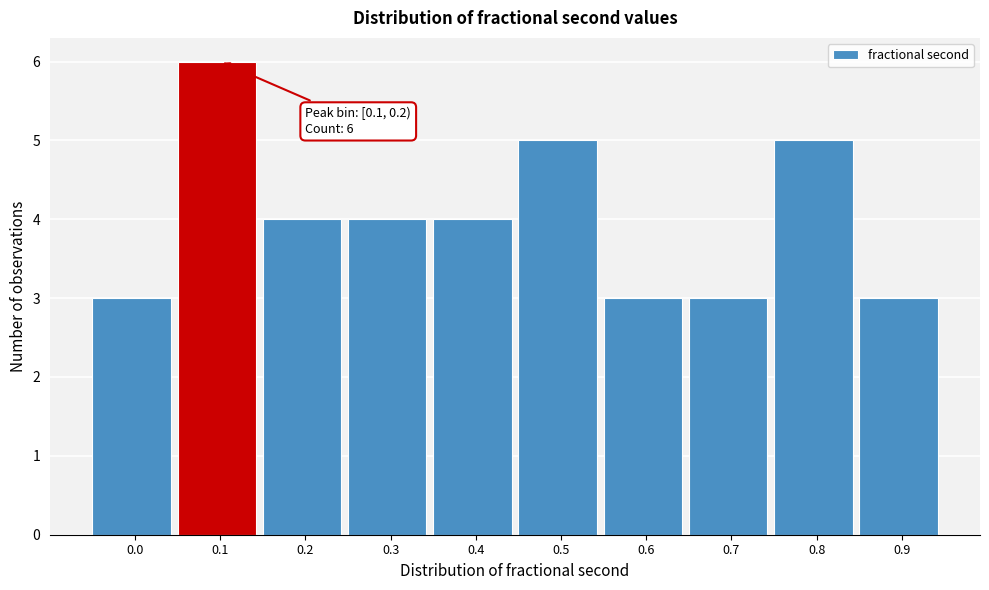

Reading left to right, what are all the values shown in this chart?

0.0=3	0.1=6	0.2=4	0.3=4	0.4=4	0.5=5	0.6=3	0.7=3	0.8=5	0.9=3